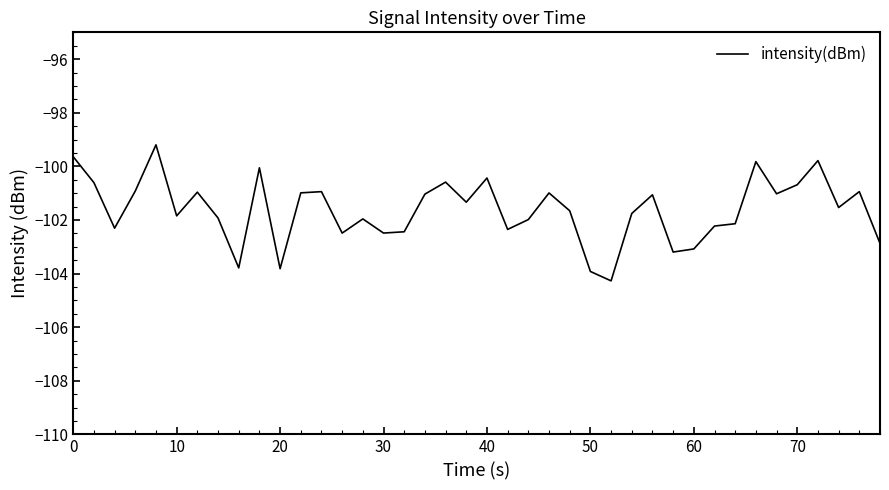

What is the difference between the maximum and minimum values?

5.1